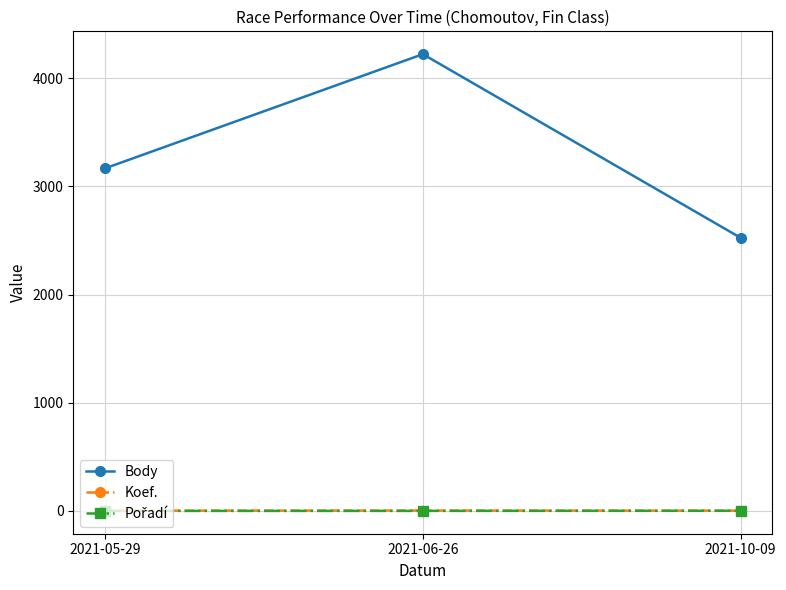

Which series has the largest range (max minus min)?

Body